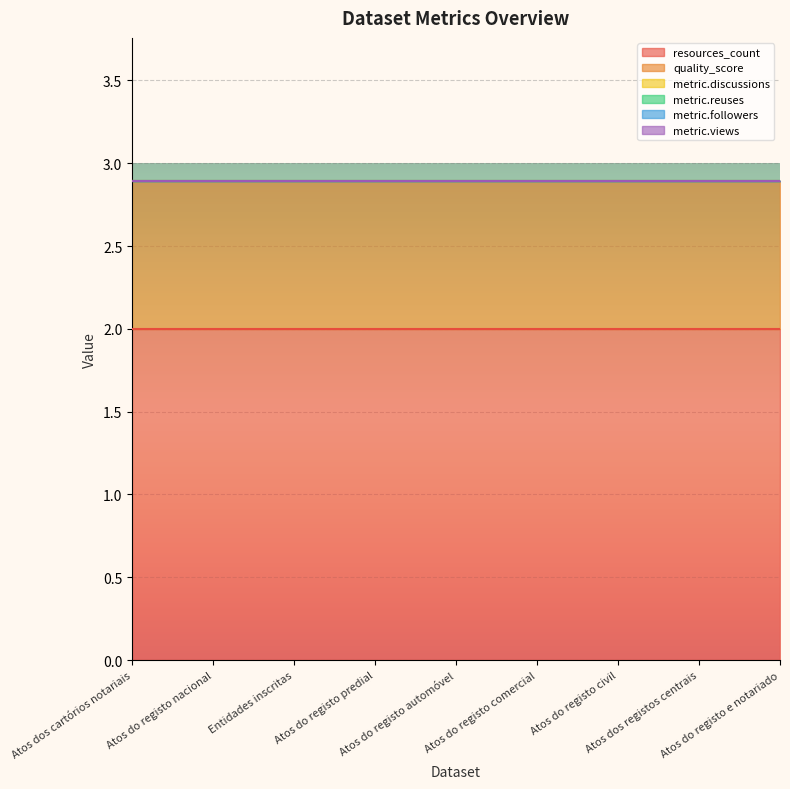

How many categories are shown in the chart?

9